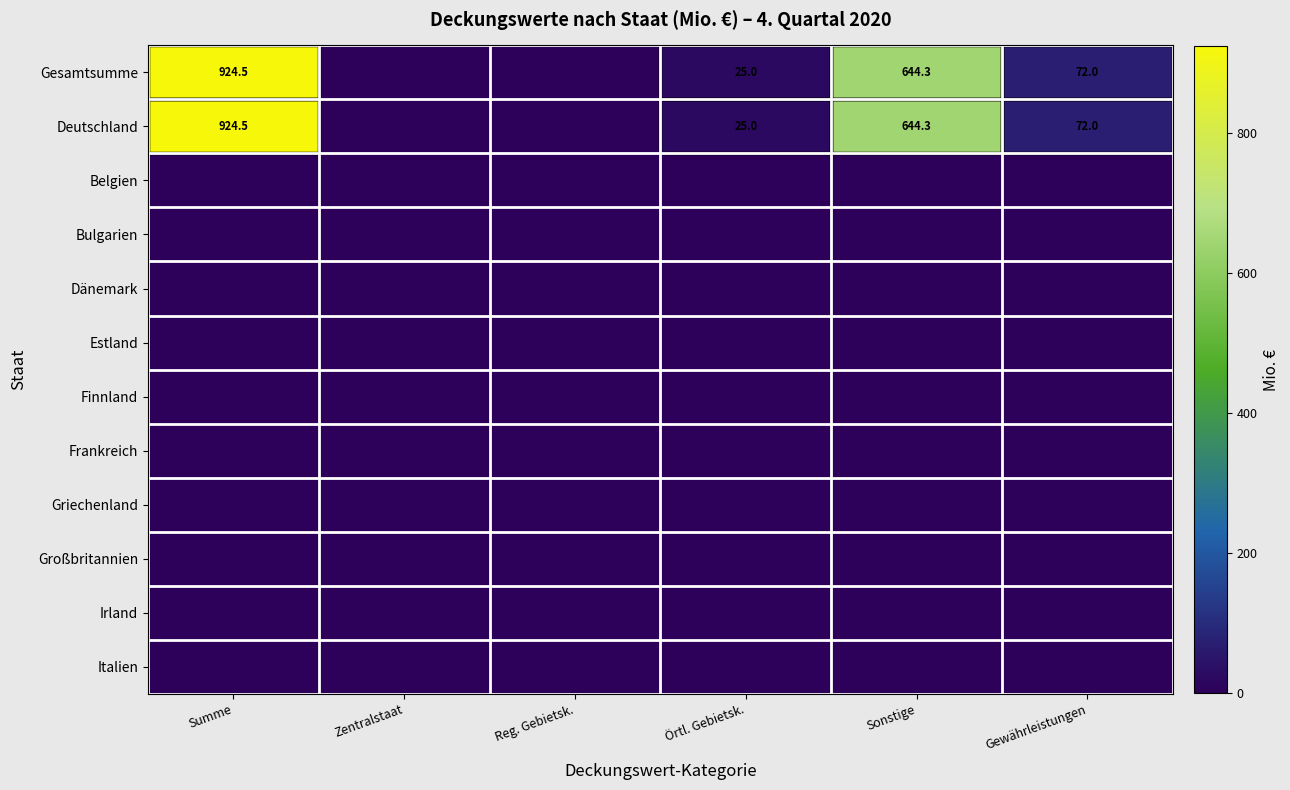

The Deutschland series shows 230.6 at Summe. True or false?

False